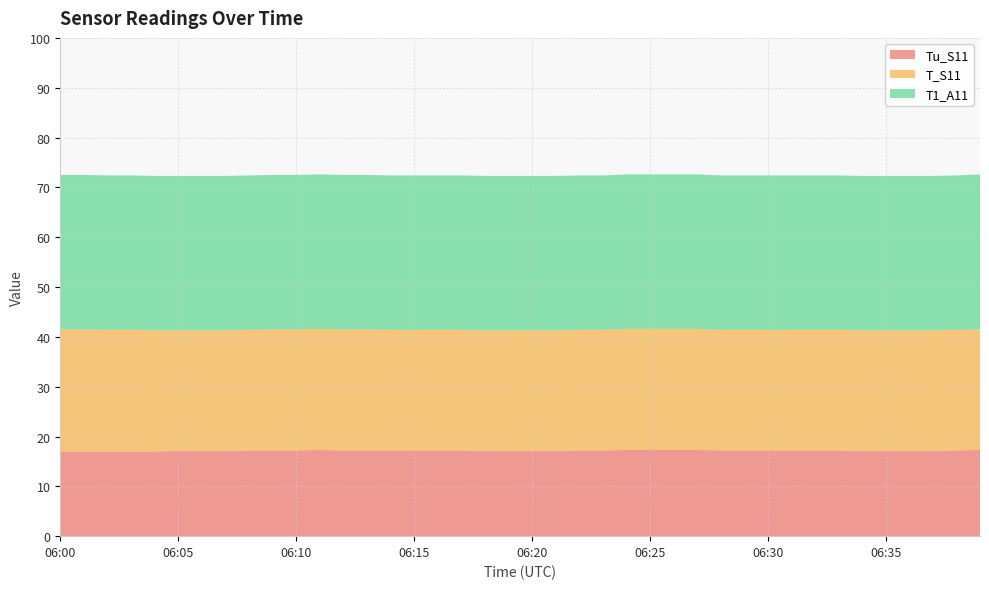

Reading left to right, extract all data points from this chart.

Tu_S11: 06:00=17.0	06:01=17.0	06:02=16.9	06:03=16.9	06:04=17.0	06:05=17.1	06:06=17.1	06:07=17.1	06:08=17.2	06:09=17.2	06:10=17.2	06:11=17.3	06:12=17.2	06:13=17.2	06:14=17.2	06:15=17.2	06:16=17.2	06:17=17.2	06:18=17.1	06:19=17.1	06:20=17.1	06:21=17.1	06:22=17.2	06:23=17.2	06:24=17.3	06:25=17.3	06:26=17.3	06:27=17.3	06:28=17.2	06:29=17.2	06:30=17.2	06:31=17.2	06:32=17.2	06:33=17.2	06:34=17.1	06:35=17.1	06:36=17.1	06:37=17.1	06:38=17.2	06:39=17.3
T_S11: 06:00=24.5	06:01=24.5	06:02=24.5	06:03=24.5	06:04=24.3	06:05=24.2	06:06=24.2	06:07=24.2	06:08=24.2	06:09=24.3	06:10=24.3	06:11=24.3	06:12=24.3	06:13=24.3	06:14=24.2	06:15=24.2	06:16=24.2	06:17=24.2	06:18=24.2	06:19=24.2	06:20=24.2	06:21=24.2	06:22=24.2	06:23=24.2	06:24=24.3	06:25=24.3	06:26=24.3	06:27=24.3	06:28=24.2	06:29=24.2	06:30=24.2	06:31=24.2	06:32=24.2	06:33=24.2	06:34=24.2	06:35=24.2	06:36=24.2	06:37=24.2	06:38=24.2	06:39=24.2
T1_A11: 06:00=31.0	06:01=31.0	06:02=31.0	06:03=31.0	06:04=31.0	06:05=31.0	06:06=31.0	06:07=31.0	06:08=31.0	06:09=31.0	06:10=31.0	06:11=31.0	06:12=31.0	06:13=31.0	06:14=31.0	06:15=31.0	06:16=31.0	06:17=31.0	06:18=31.0	06:19=31.0	06:20=31.0	06:21=31.0	06:22=31.0	06:23=31.0	06:24=31.0	06:25=31.0	06:26=31.0	06:27=31.0	06:28=31.0	06:29=31.0	06:30=31.0	06:31=31.0	06:32=31.0	06:33=31.0	06:34=31.0	06:35=31.0	06:36=31.0	06:37=31.0	06:38=31.0	06:39=31.1